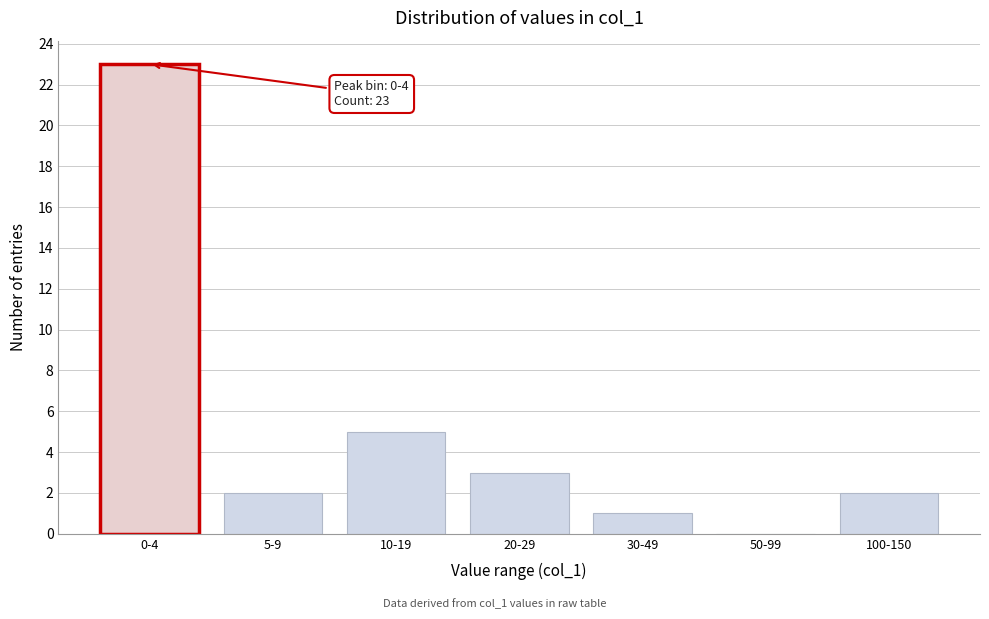

Reading left to right, list all the values displayed in this chart.

0-4=23	5-9=2	10-19=5	20-29=3	30-49=1	50-99=0	100-150=2